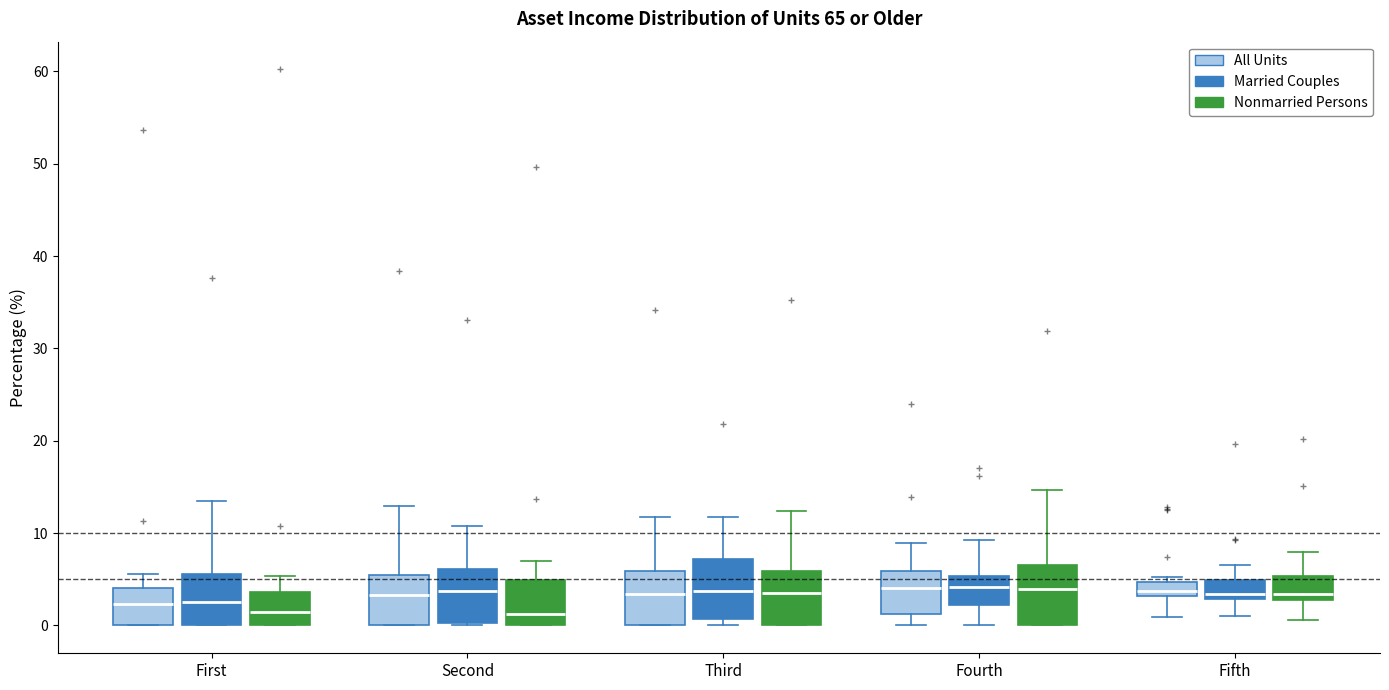

Reading left to right, read every box against the y-axis: the position of its median line, the range the box covers, and the ends of its whiskers. The values are not printed on the chart, so give them approximately, as read against the axis.

First (All Units): median 2, box 0 to 4, whiskers 0 to 6
First (Married Couples): median 3, box 0 to 6, whiskers 0 to 14
First (Nonmarried Persons): median 1, box 0 to 4, whiskers 0 to 5
Second (All Units): median 3, box 0 to 6, whiskers 0 to 13
Second (Married Couples): median 4, box 0 to 6, whiskers 0 to 11
Second (Nonmarried Persons): median 1, box 0 to 5, whiskers 0 to 7
Third (All Units): median 3, box 0 to 6, whiskers 0 to 12
Third (Married Couples): median 4, box 1 to 7, whiskers 0 to 12
Third (Nonmarried Persons): median 4, box 0 to 6, whiskers 0 to 12
Fourth (All Units): median 4, box 1 to 6, whiskers 0 to 9
Fourth (Married Couples): median 4, box 2 to 5, whiskers 0 to 9
Fourth (Nonmarried Persons): median 4, box 0 to 7, whiskers 0 to 15
Fifth (All Units): median 4, box 3 to 5, whiskers 1 to 5 (just above the box's upper edge)
Fifth (Married Couples): median 3 (just above the box's lower edge), box 3 to 5, whiskers 1 to 7
Fifth (Nonmarried Persons): median 3 (just above the box's lower edge), box 3 to 5, whiskers 1 to 8